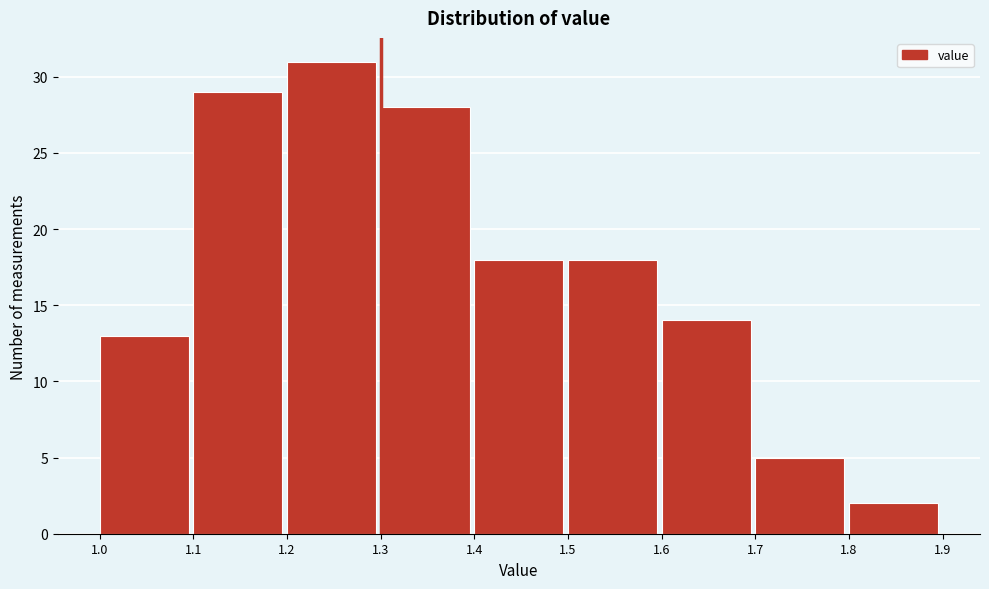

Over which range of the x-axis is the bar tallest?

1.2 to 1.3